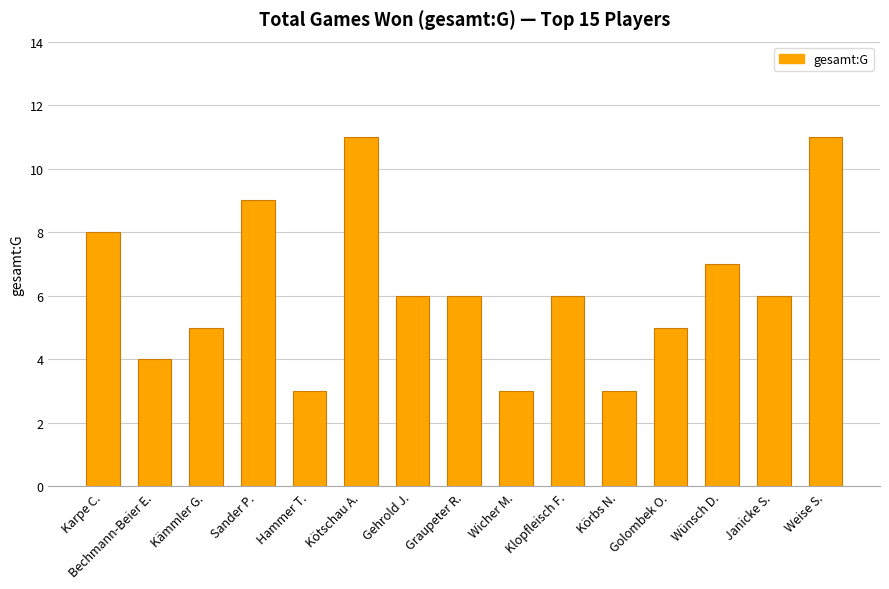

What is the label of the 6th bar from the right?

Klopfleisch F.